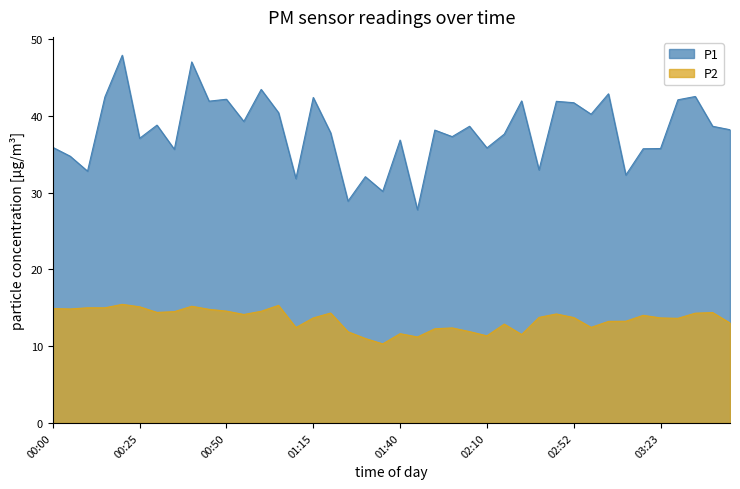

Where is P1 nearest to the value 37?

00:25